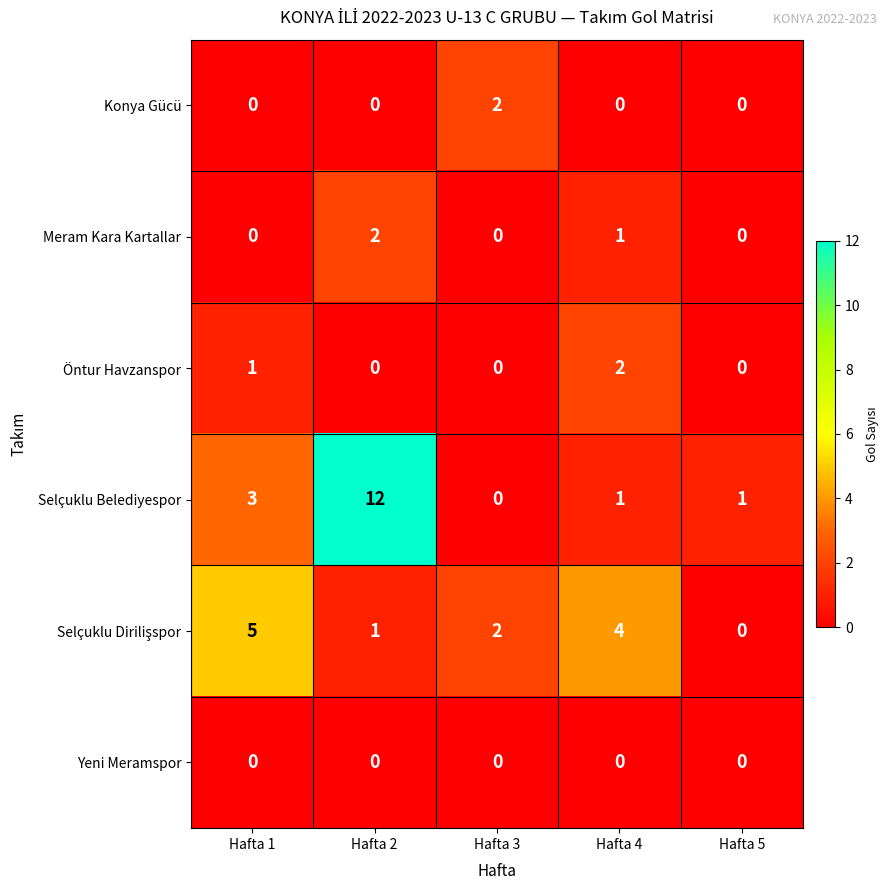

True or false: Selçuklu Belediyespor has a value of 0 at Hafta 5.

False